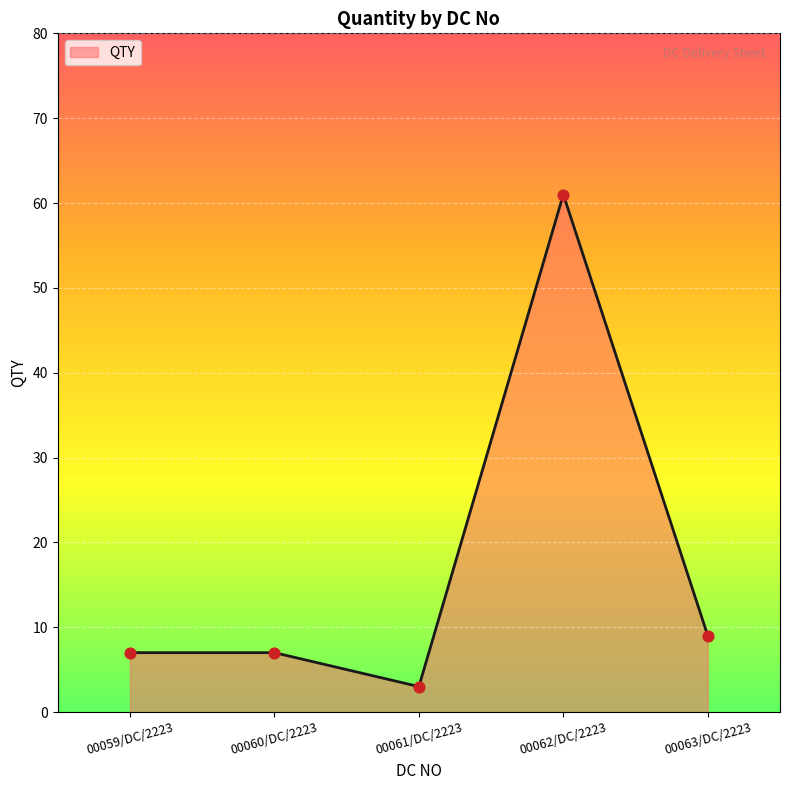

What is the change in value from 00062/DC/2223 to 00063/DC/2223?

-52